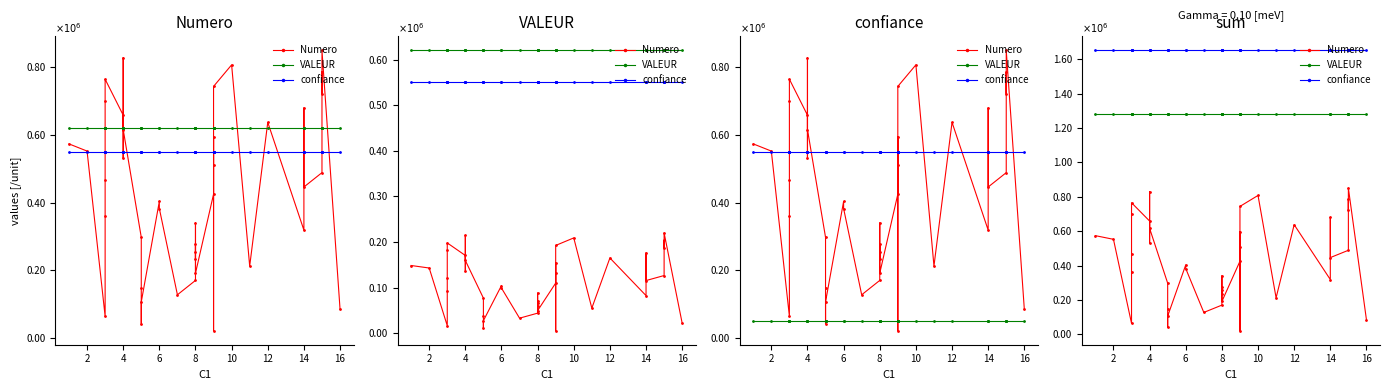

True or false: Numero has a value of 940872.3 at 14.

False